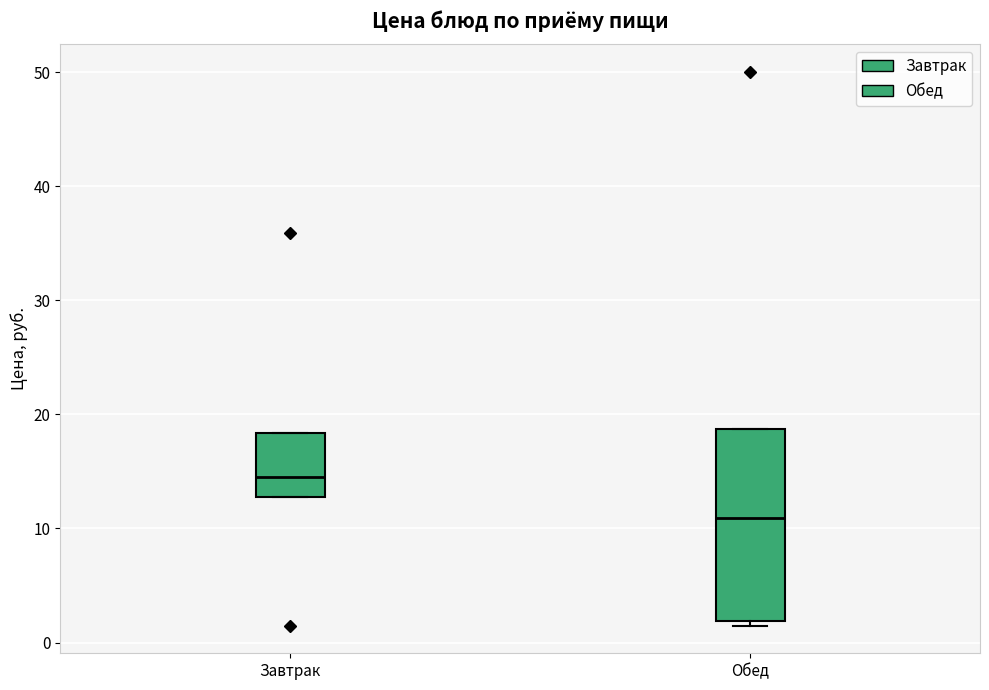

Reading left to right, read every box against the y-axis: the position of its median line, the range the box covers, and the ends of its whiskers. The values are not printed on the chart, so give them approximately, as read against the axis.

Завтрак: median 15, box 13 to 18, whiskers 13 to 18
Обед: median 11, box 2 to 19, whiskers 1 to 19